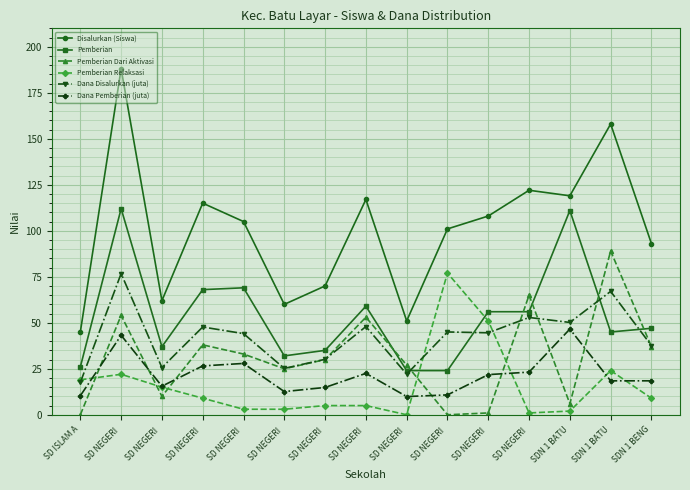

Reading left to right, what are all the values shown in this chart?

Disalurkan (Siswa): 45.0	188.0	62.0	115.0	105.0	60.0	70.0	117.0	51.0	101.0	108.0	122.0	119.0	158.0	93.0
Pemberian: 26.0	112.0	37.0	68.0	69.0	32.0	35.0	59.0	24.0	24.0	56.0	56.0	111.0	45.0	47.0
Pemberian Dari Aktivasi: 0.0	54.0	10.0	38.0	33.0	25.0	30.0	53.0	27.0	0.0	1.0	65.0	6.0	89.0	37.0
Pemberian Relaksasi: 19.0	22.0	15.0	9.0	3.0	3.0	5.0	5.0	0.0	77.0	51.0	1.0	2.0	24.0	9.0
Dana Disalurkan (juta): 17.6	76.7	25.6	47.7	44.1	25.2	30.1	47.9	22.1	45.0	44.5	52.9	50.2	67.0	37.6
Dana Pemberian (juta): 10.3	43.2	15.5	26.6	27.9	12.6	14.8	22.5	9.9	10.8	21.8	23.2	46.6	18.4	18.4